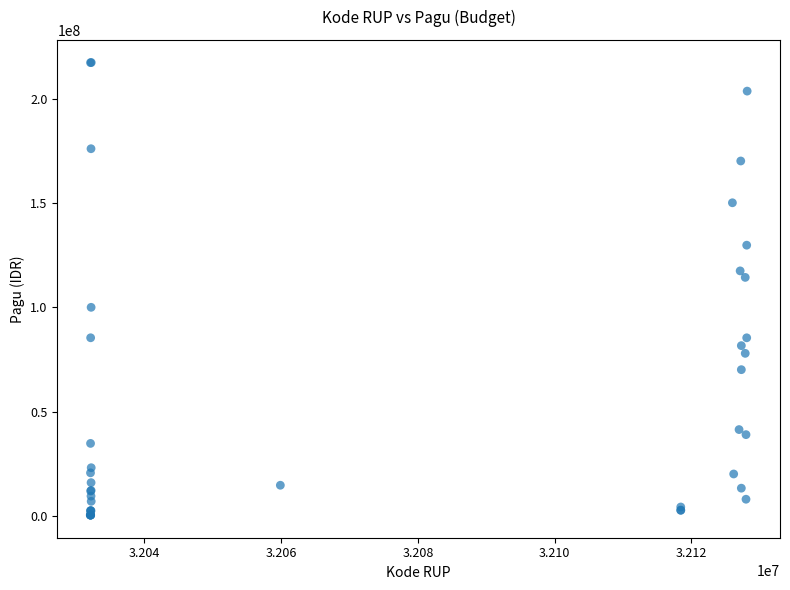

What Y value in the scatter plot is closest to 108830000?

114296000